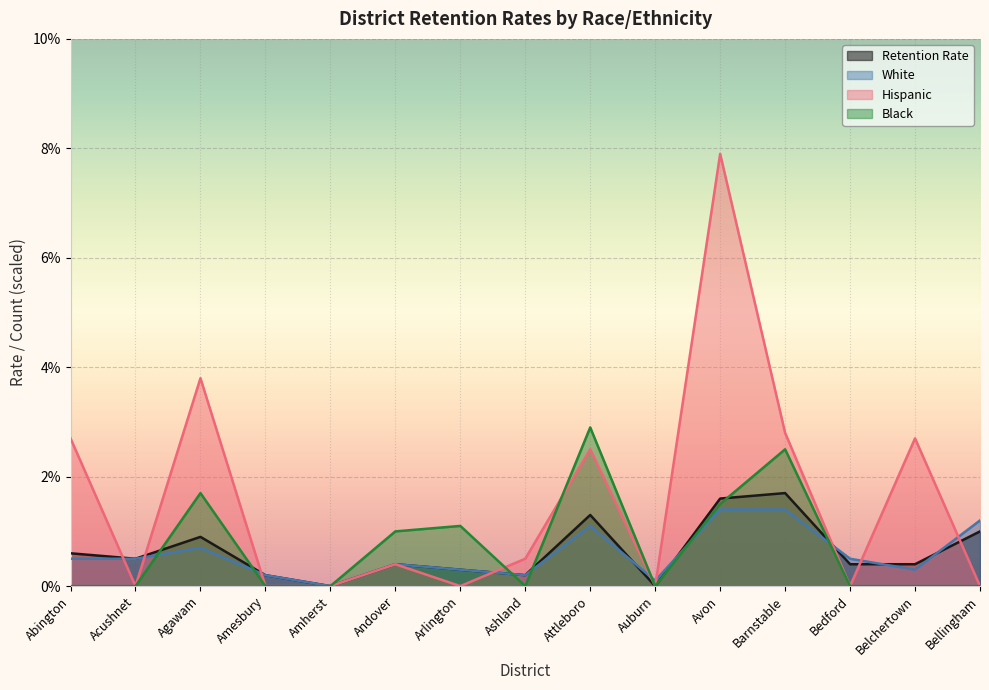

What is the label of the 11th point from the right?

Amherst